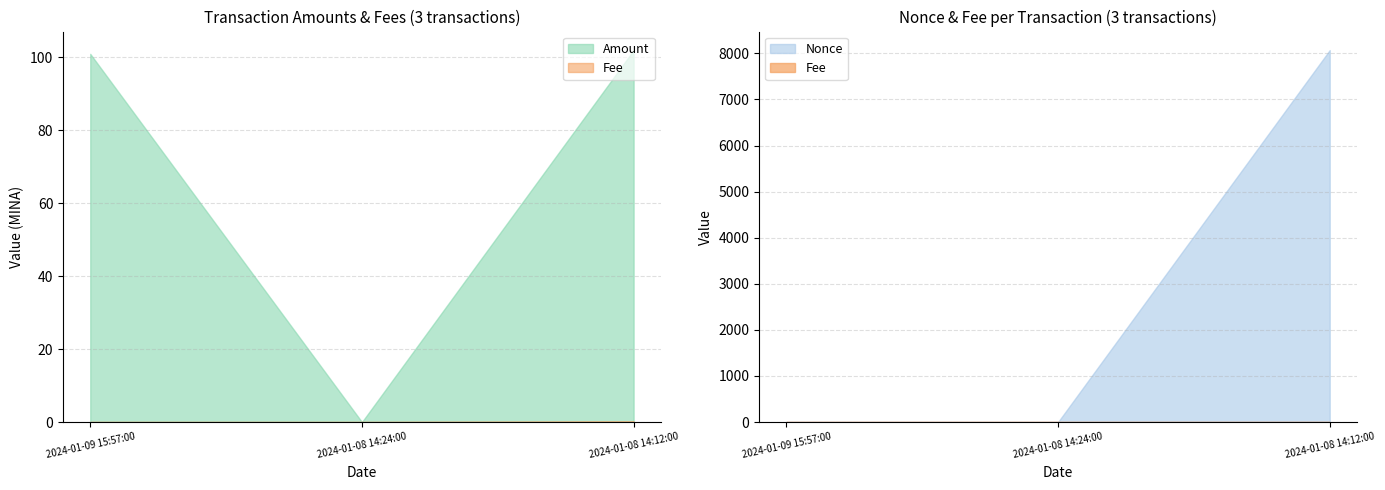

The value of Amount at 2024-01-09 15:57:00 is 21.5. True or false?

False